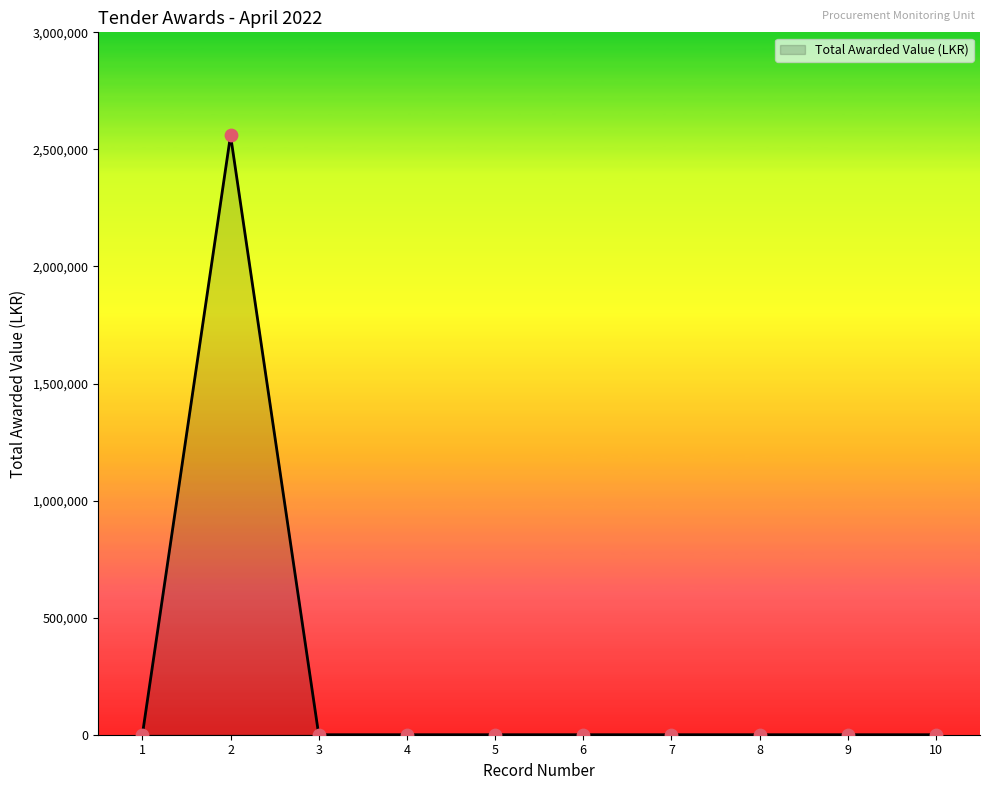

What is the change in value from 1 to 2?

+2560000